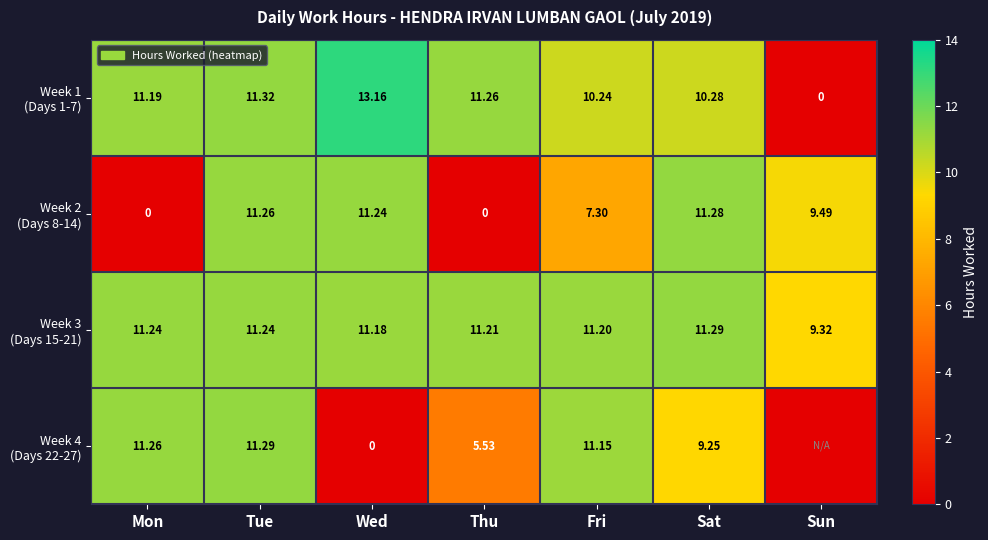

What is the total value across all series at Mon?

33.7